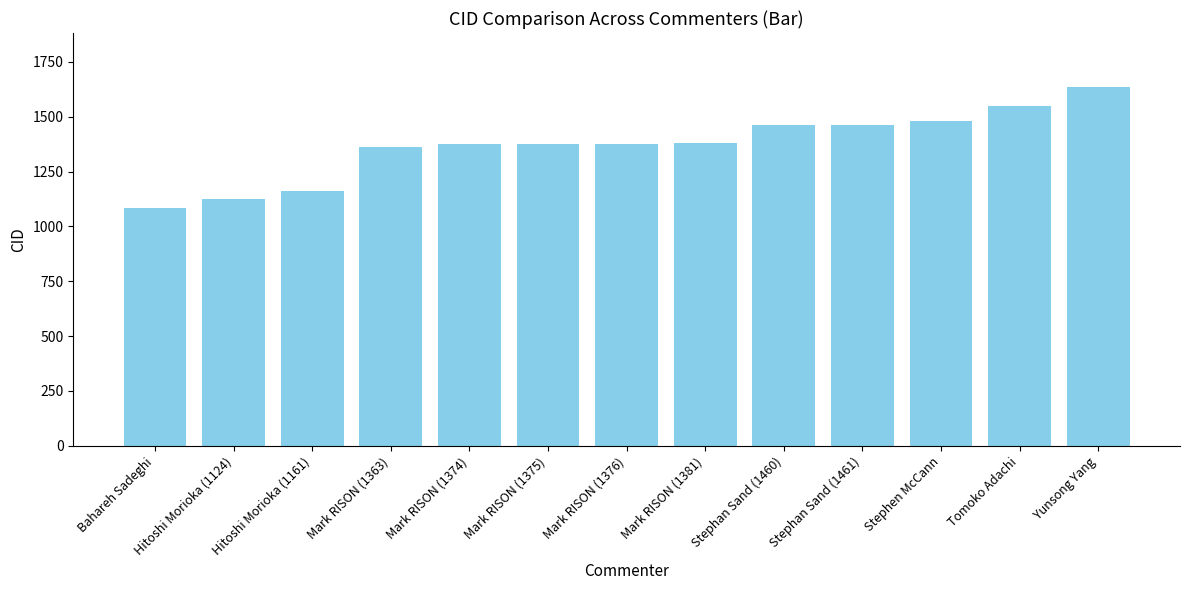

At which category does the chart reach its peak across all series?

Yunsong Yang